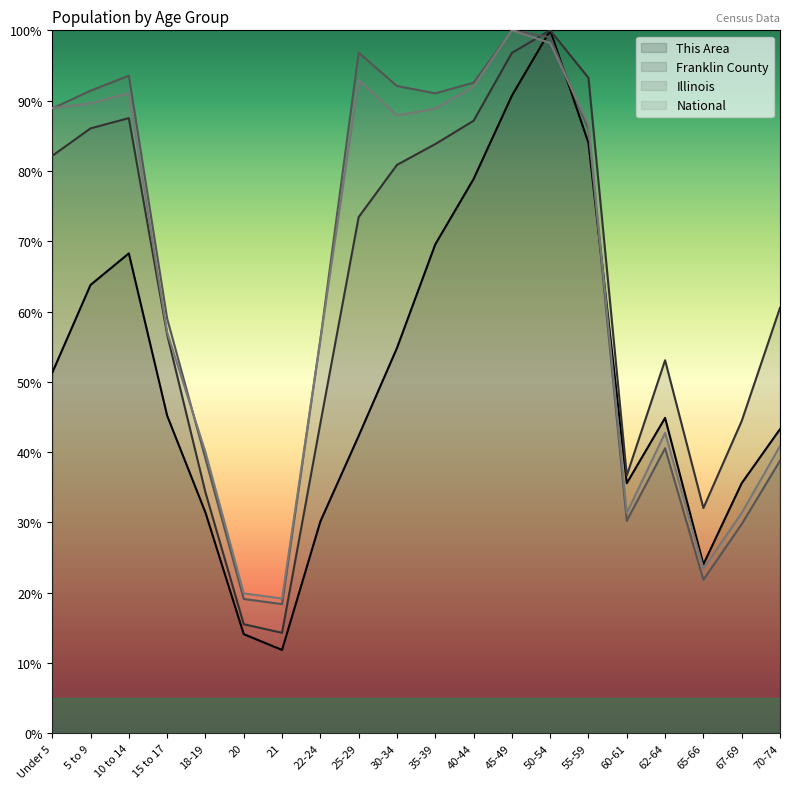

How many lines are shown in the chart?

4